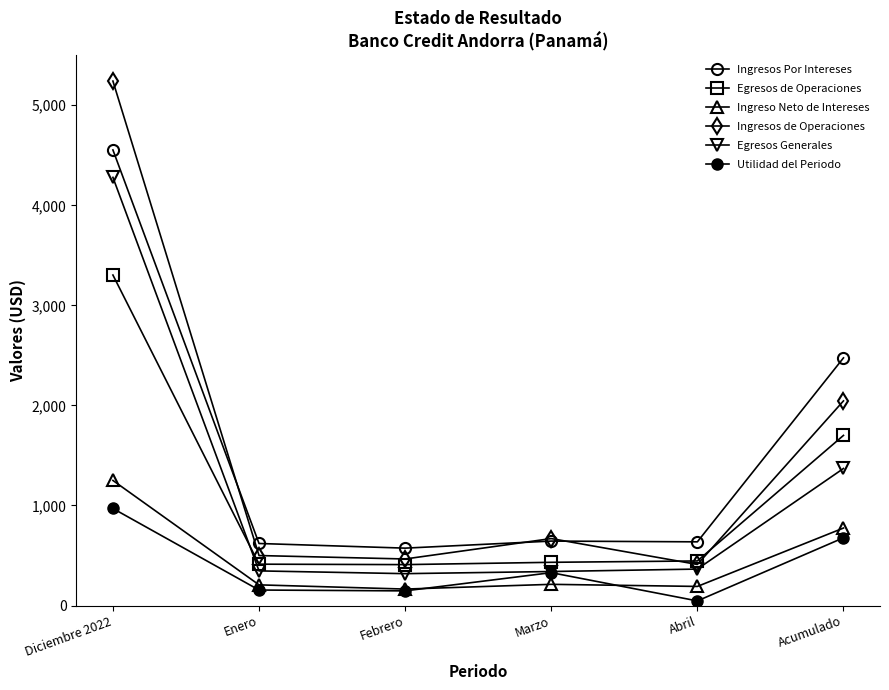

True or false: Ingresos Por Intereses has more than 0 interior local peaks.

True